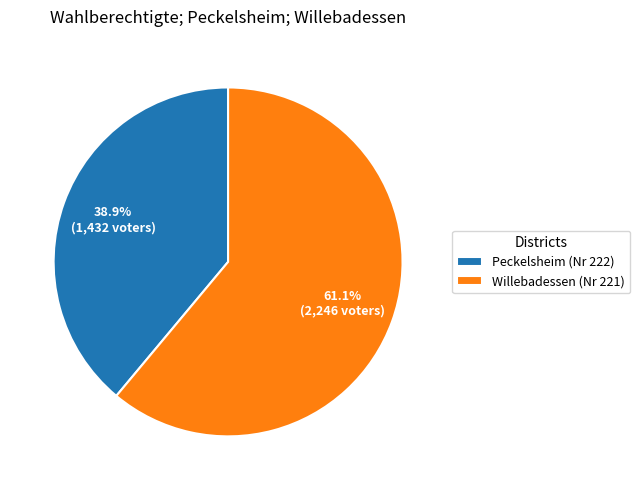

Which has a higher value, Peckelsheim (Nr 222) or Willebadessen (Nr 221)?

Willebadessen (Nr 221)